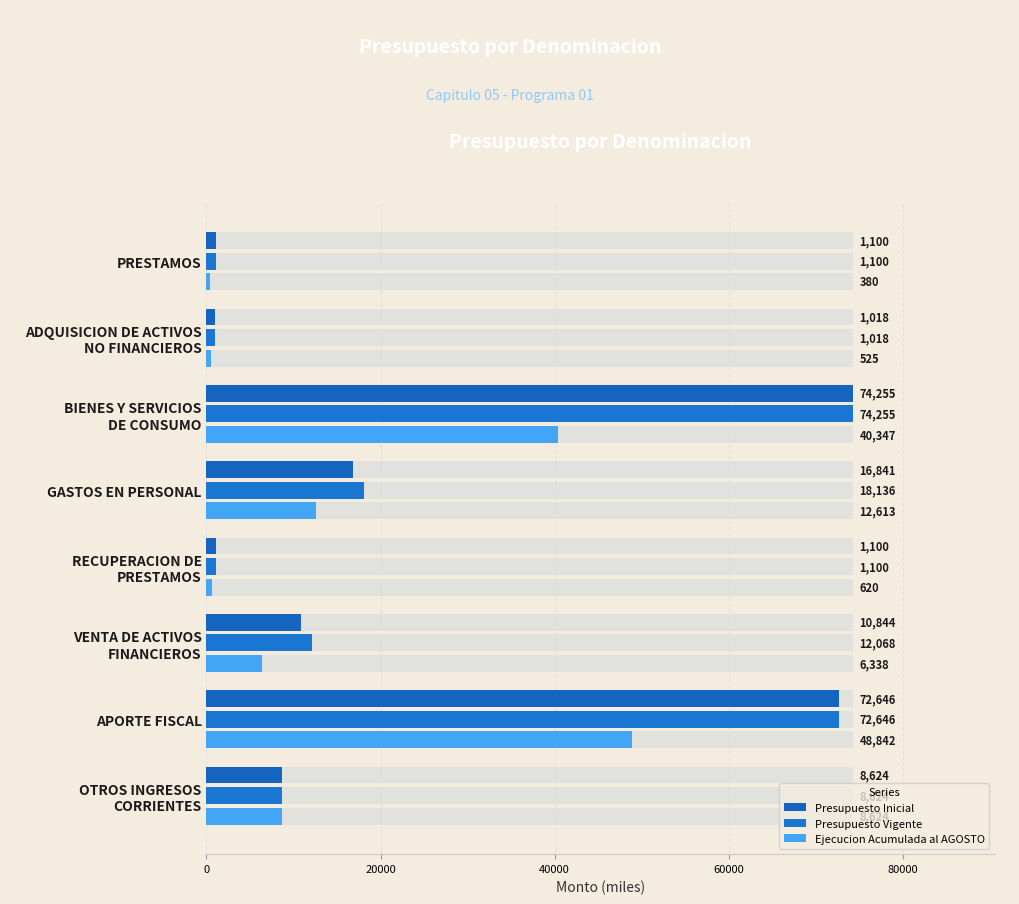

Is it true that Ejecucion Acumulada al AGOSTO equals 620 at RECUPERACION DE PRESTAMOS?

True